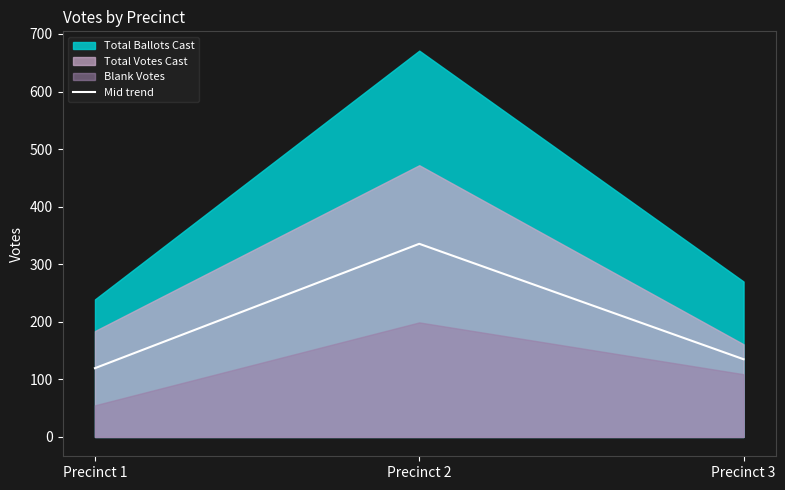

Reading left to right, extract all data points from this chart.

119.5	335.5	135.0